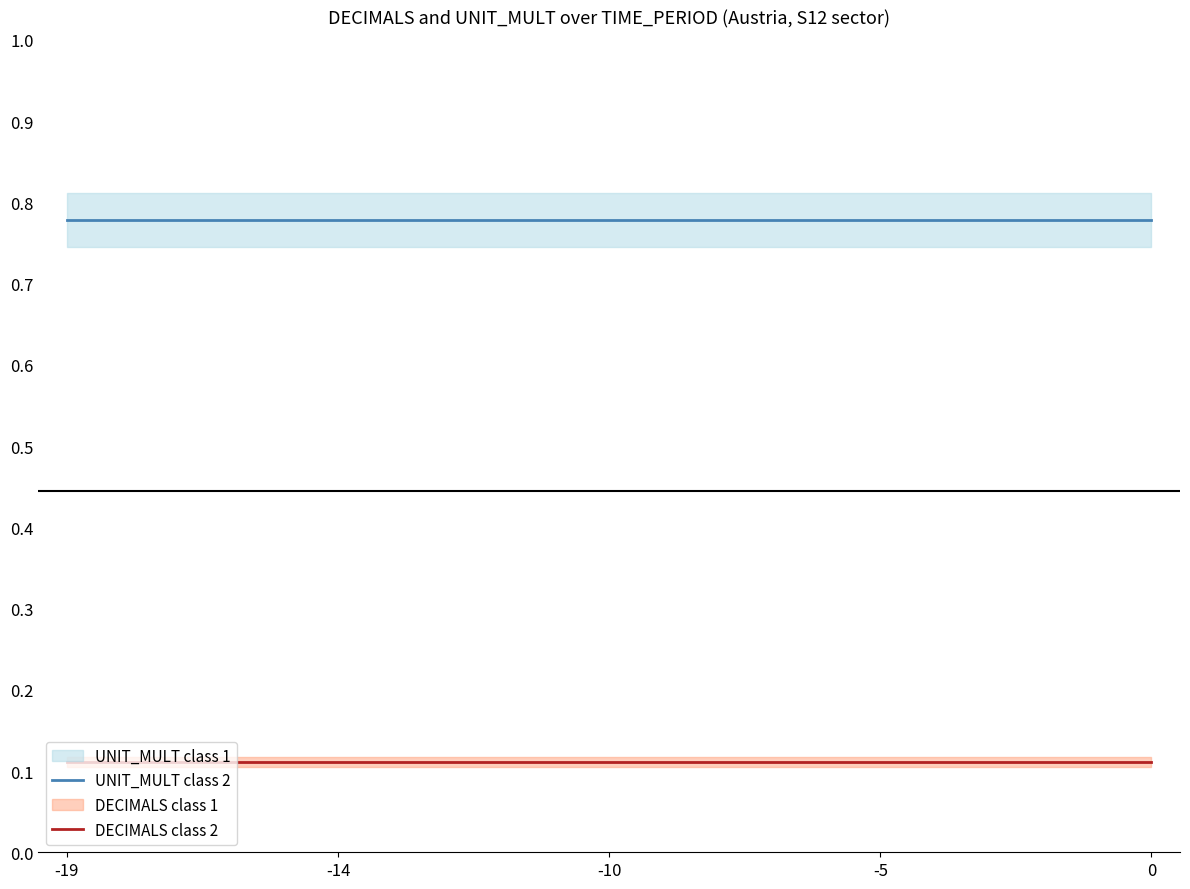

What is the value of the UNIT_MULT class 2 point at the 2nd from the left?

0.8